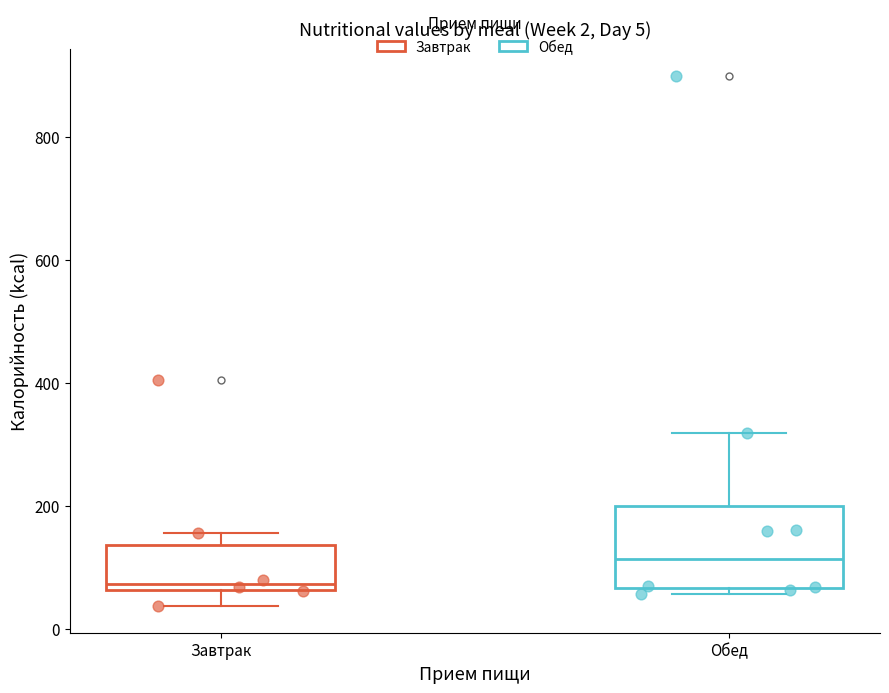

Which box is the tallest, from its lower edge to its upper edge?

Обед